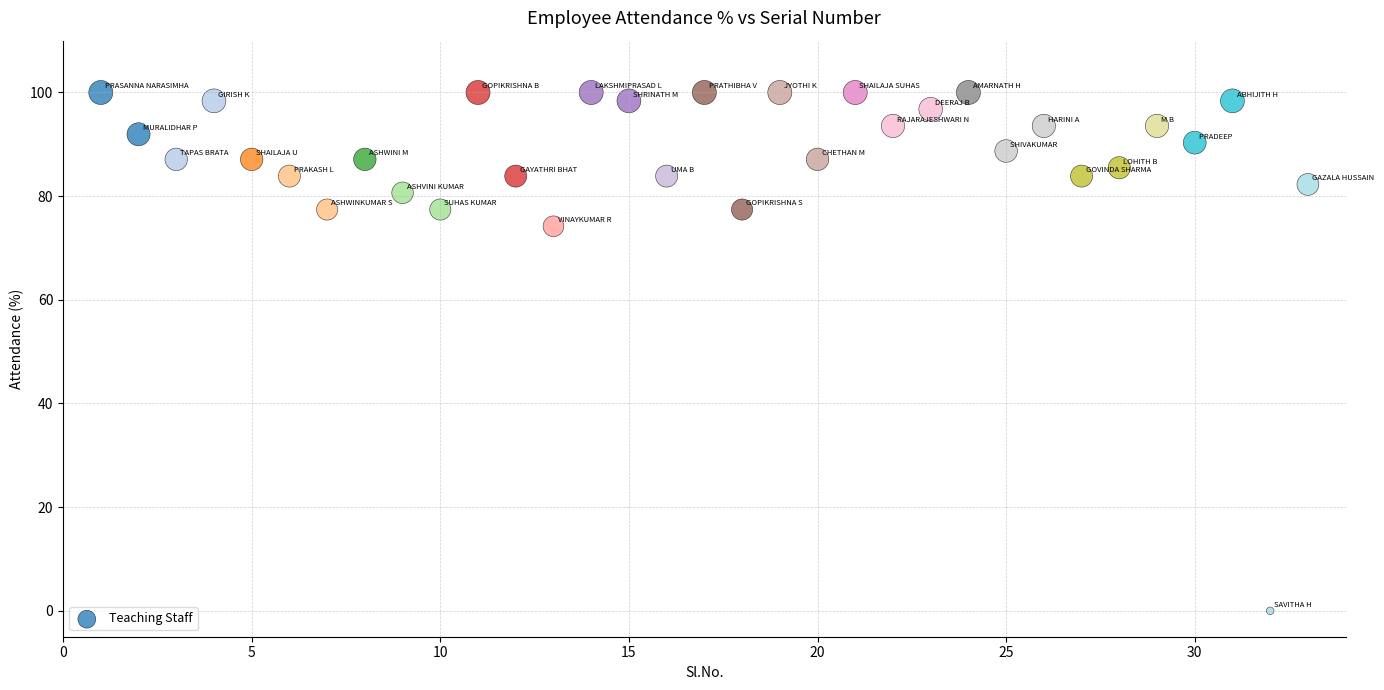

What is the range of X values (max minus min)?

32.0